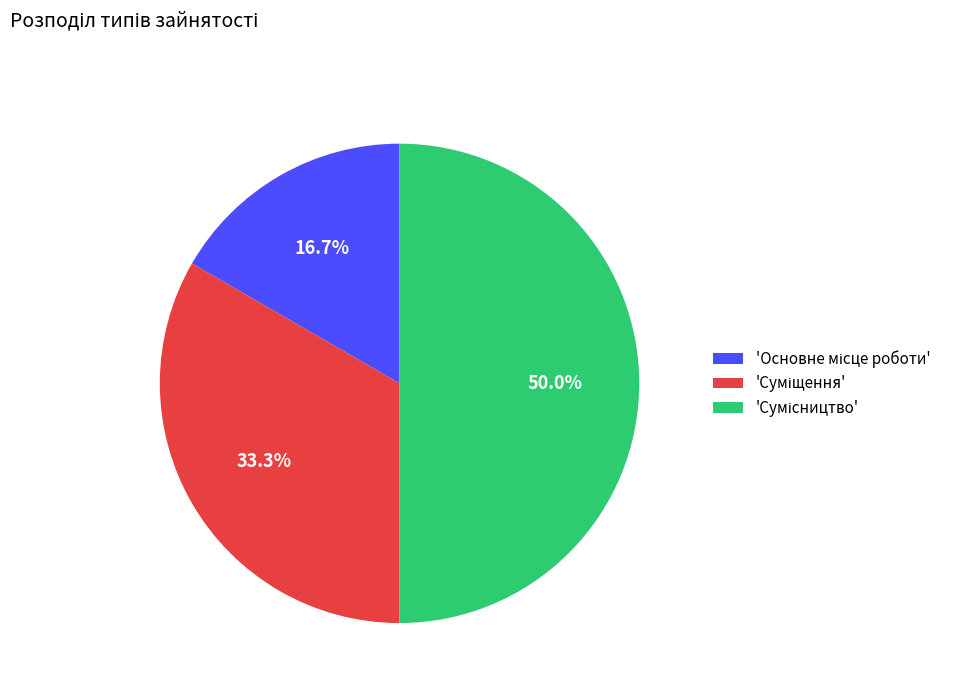

To the nearest percent, what is the average slice percentage?

33%